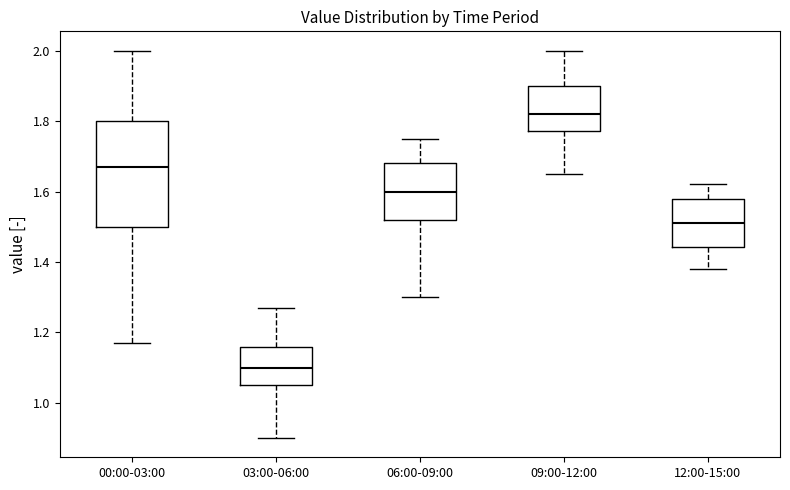

Reading left to right, transcribe this box plot: for each box, give where its median line is, the range the box spans, and where its two whiskers end, as read against the y-axis. The values are not printed on the chart, so give them approximately, as read against the axis.

00:00-03:00: median 1.68, box 1.50 to 1.80, whiskers 1.18 to 2.00
03:00-06:00: median 1.10, box 1.06 to 1.16, whiskers 0.90 to 1.28
06:00-09:00: median 1.60, box 1.52 to 1.68, whiskers 1.30 to 1.76
09:00-12:00: median 1.82, box 1.78 to 1.90, whiskers 1.66 to 2.00
12:00-15:00: median 1.52, box 1.44 to 1.58, whiskers 1.38 to 1.62